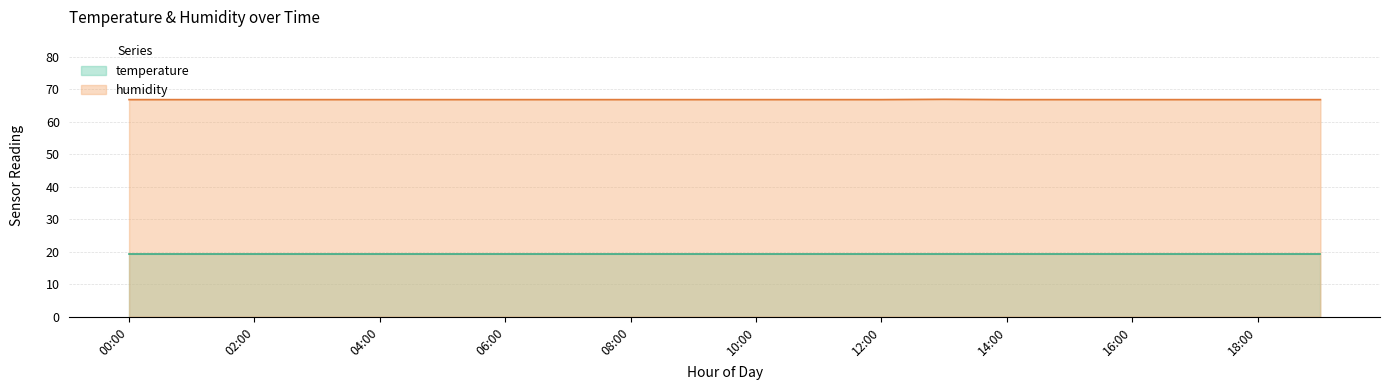

How many lines are shown in the chart?

2